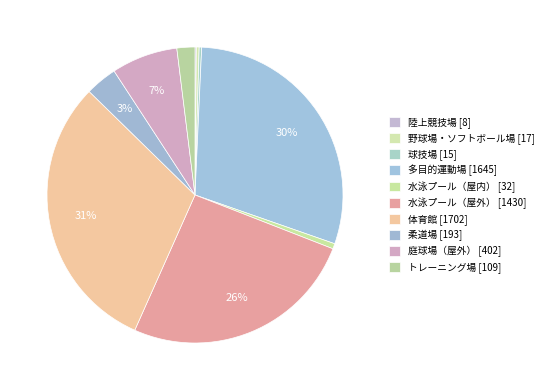

Combined, do 体育館 and 水泳プール（屋内） account for over 50%?

No